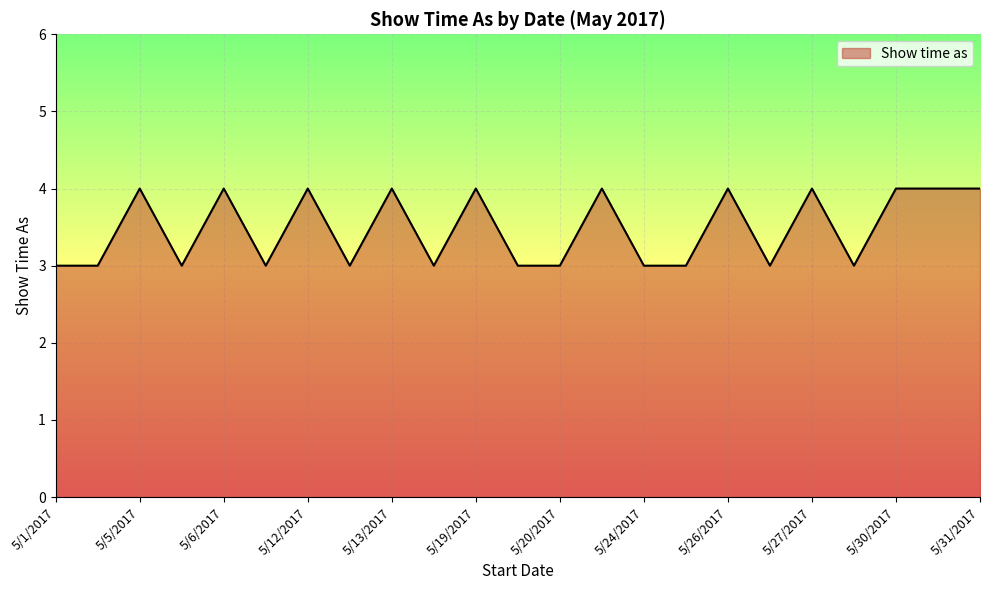

Does the chart display data point markers on the line(s)?

No